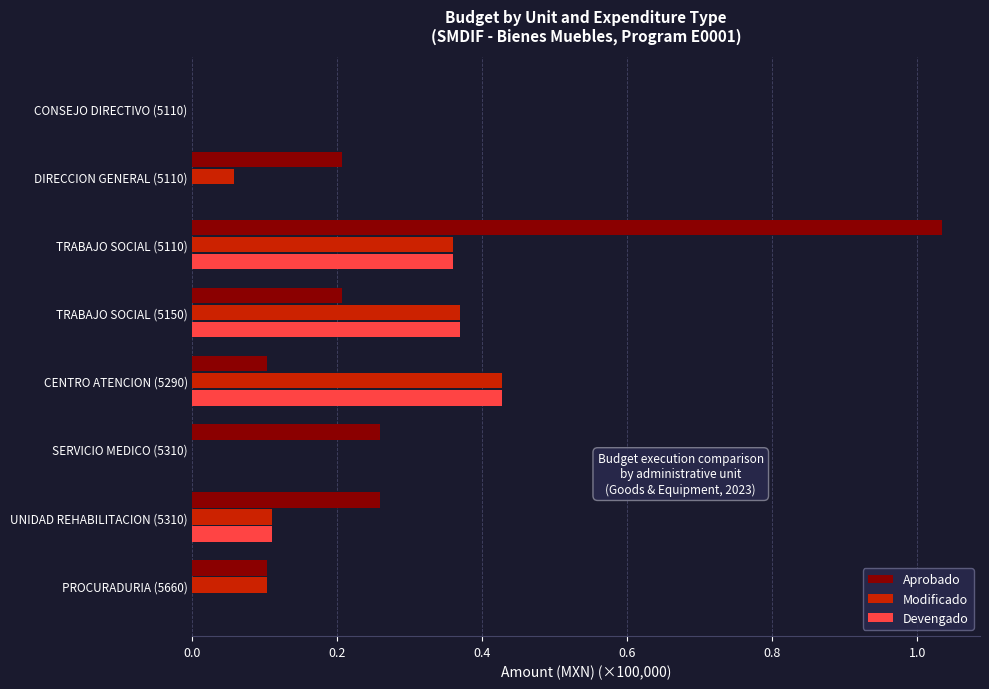

How many data points does each series have?

8